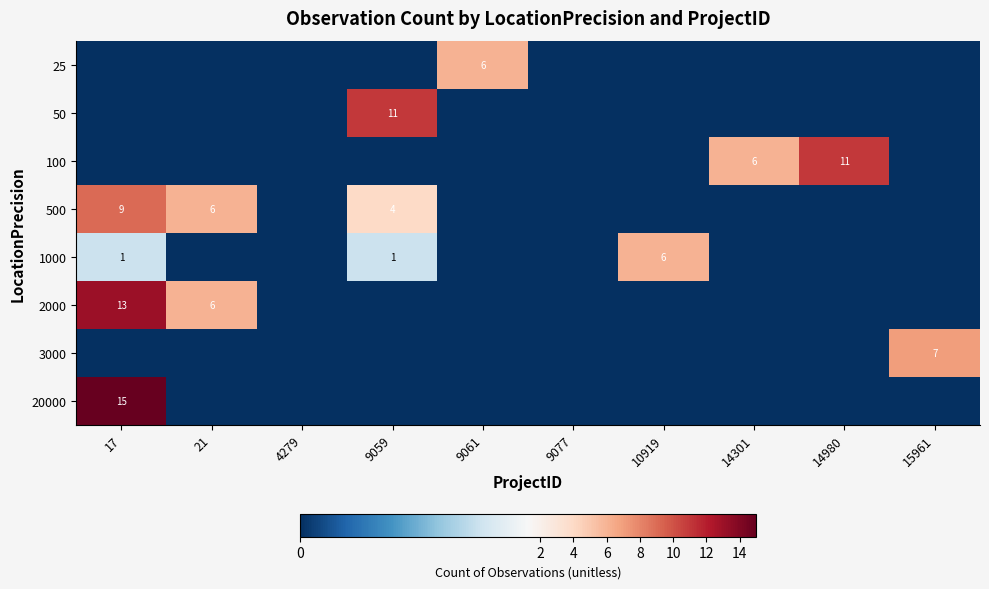

The value of 2000 at 21 is 10. True or false?

False